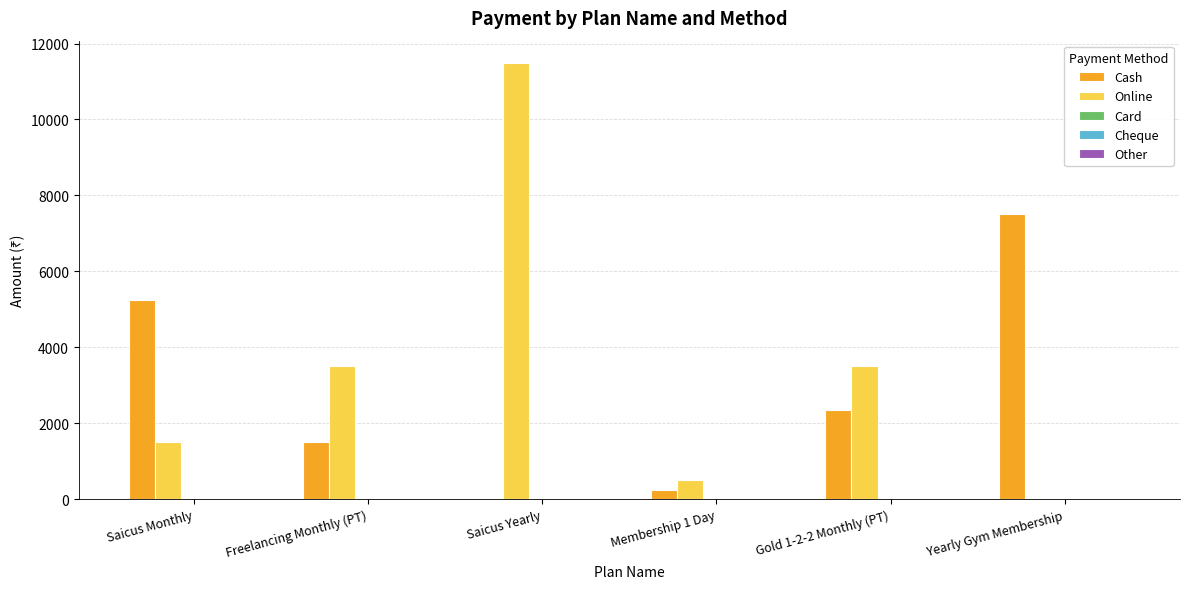

Between Saicus Yearly and Yearly Gym Membership, which series saw the biggest shift?

Online